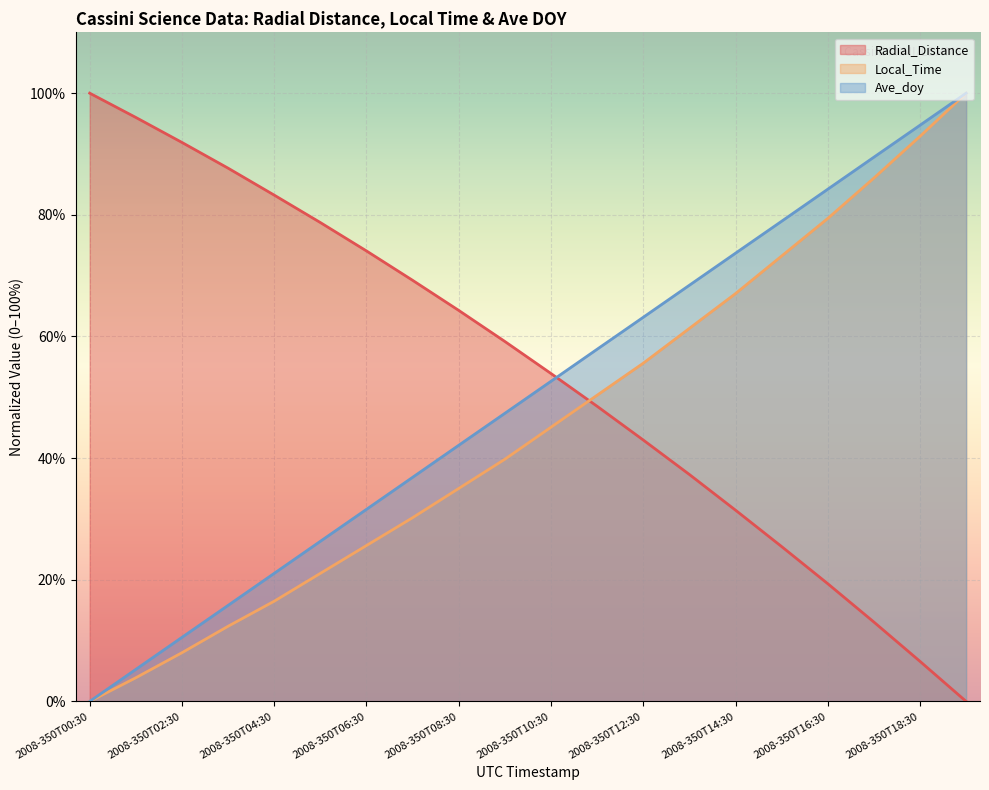

Is it true that Radial_Distance equals 6.3 at 2008-350T17:30?

False